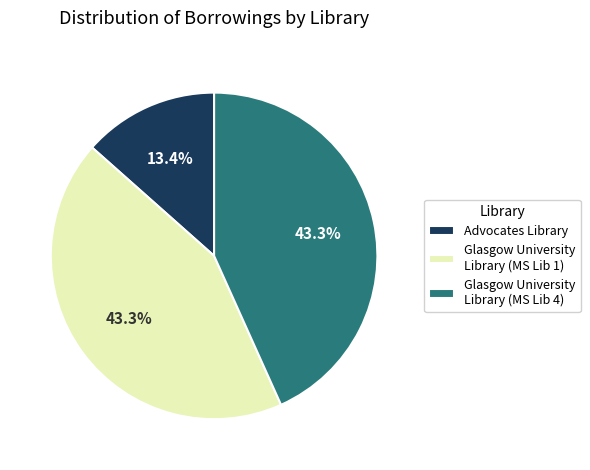

What is the ratio of the value at Glasgow University Library (MS Lib 1) to the value at Glasgow University Library (MS Lib 4)?

1.0